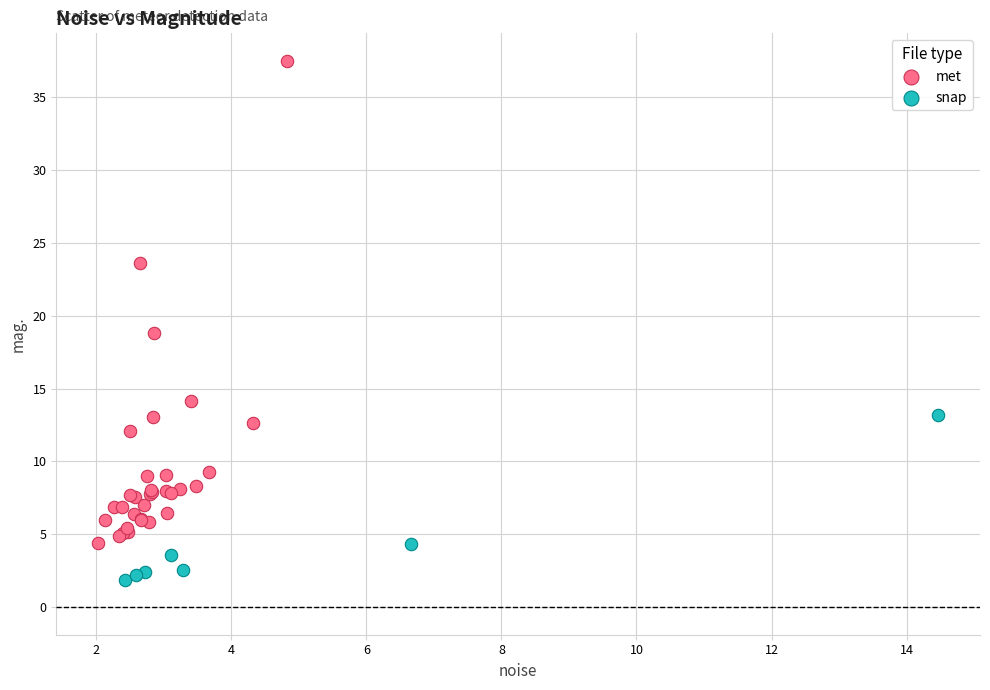

Which series reaches the maximum Y coordinate?

met